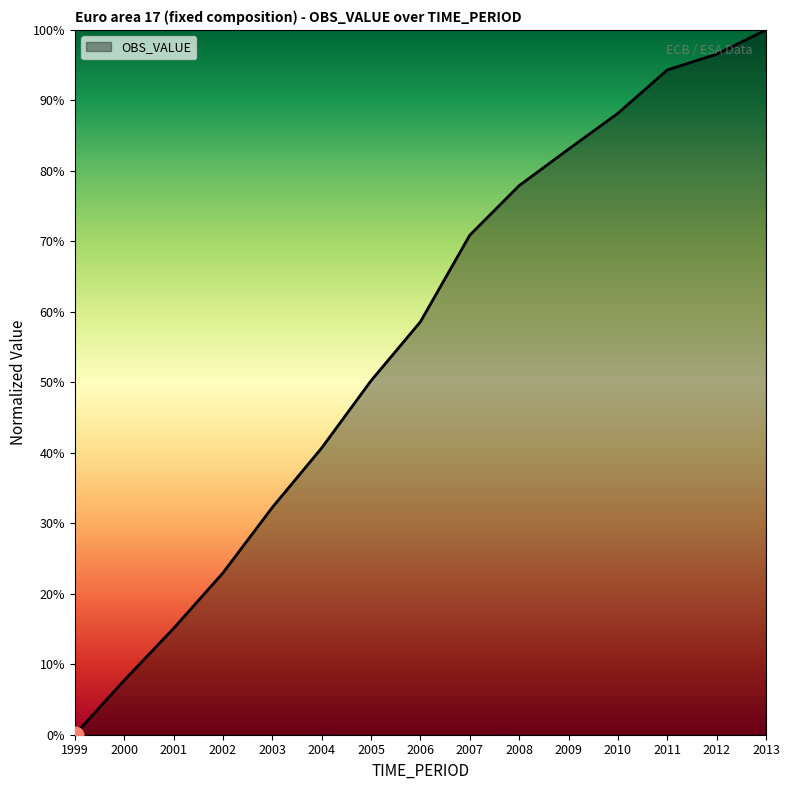

The value at 2011 is 134.3. True or false?

False